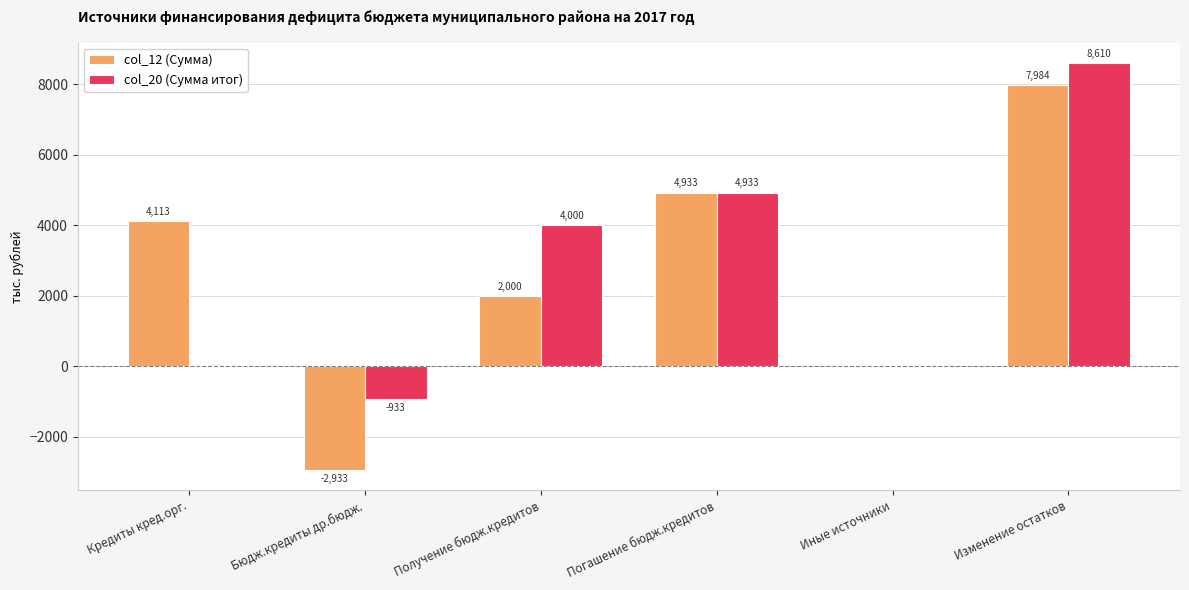

What are all the series names shown in the legend?

col_12 (Сумма), col_20 (Сумма итог)